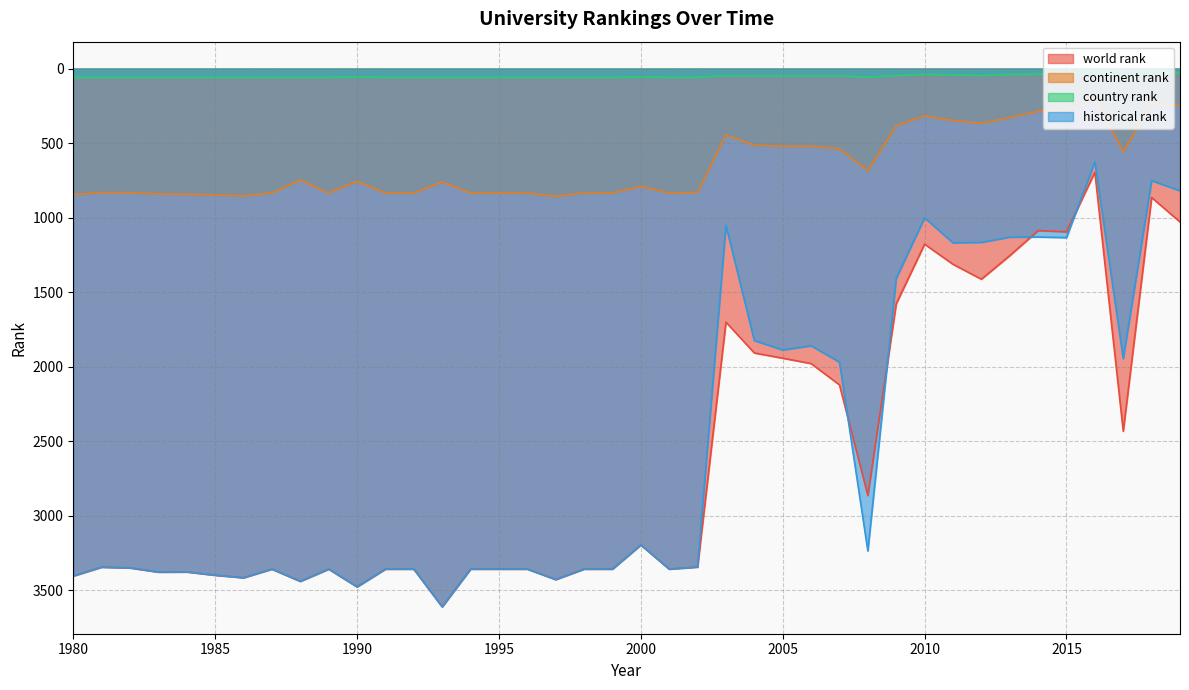

True or false: world rank has a value of 2433 at 2017.

True